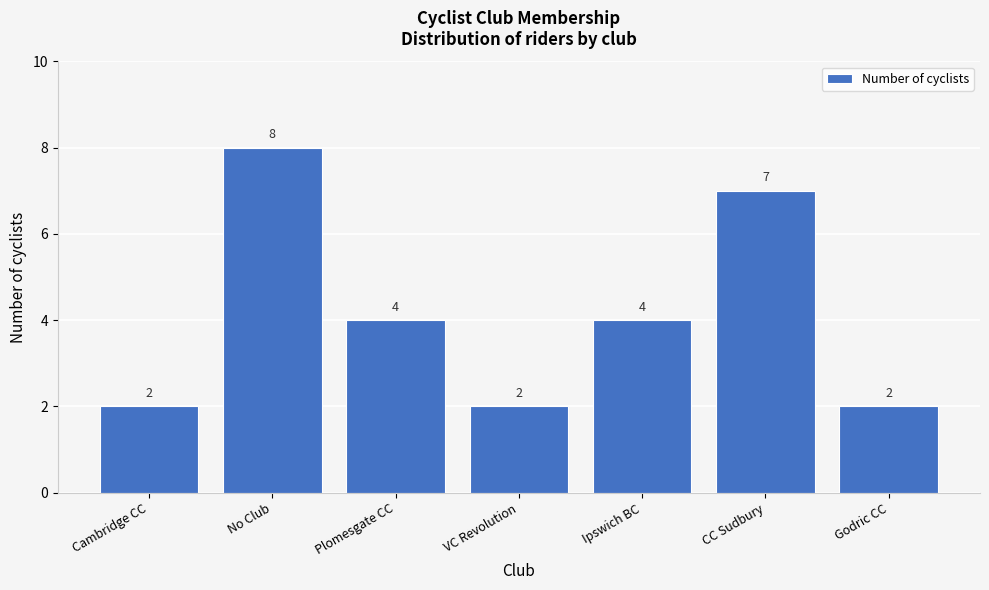

Reading left to right, extract all data points from this chart.

2	8	4	2	4	7	2